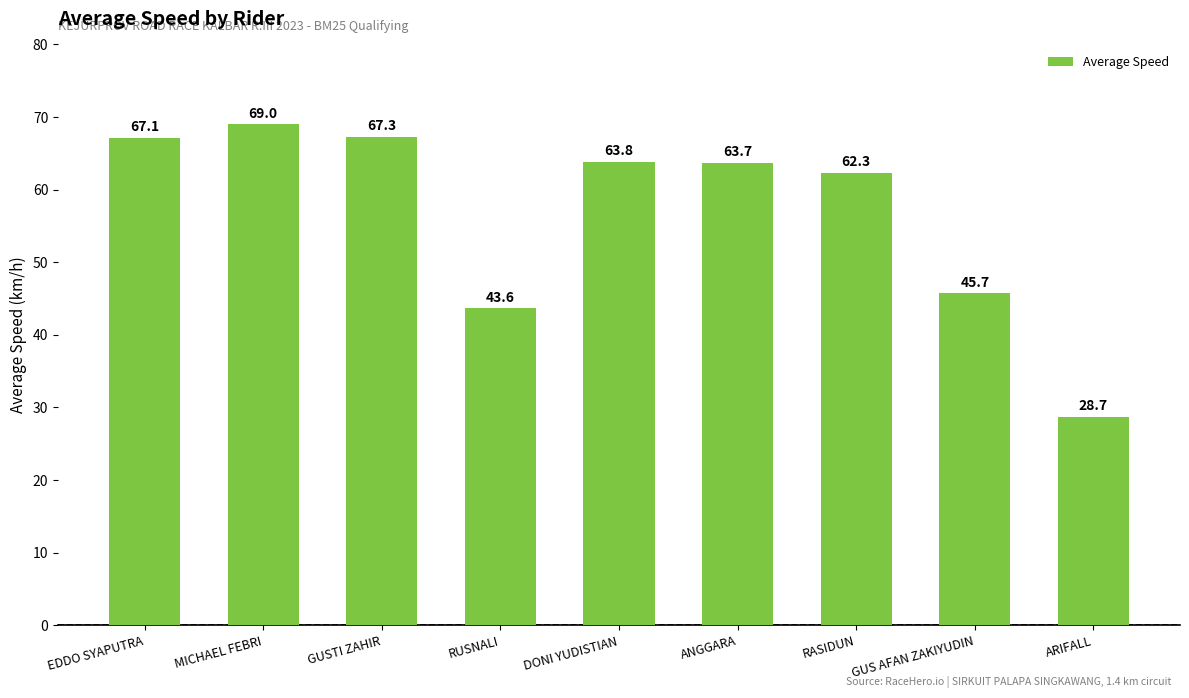

Reading left to right, list all the values displayed in this chart.

67.1	69.0	67.3	43.6	63.8	63.7	62.3	45.7	28.7